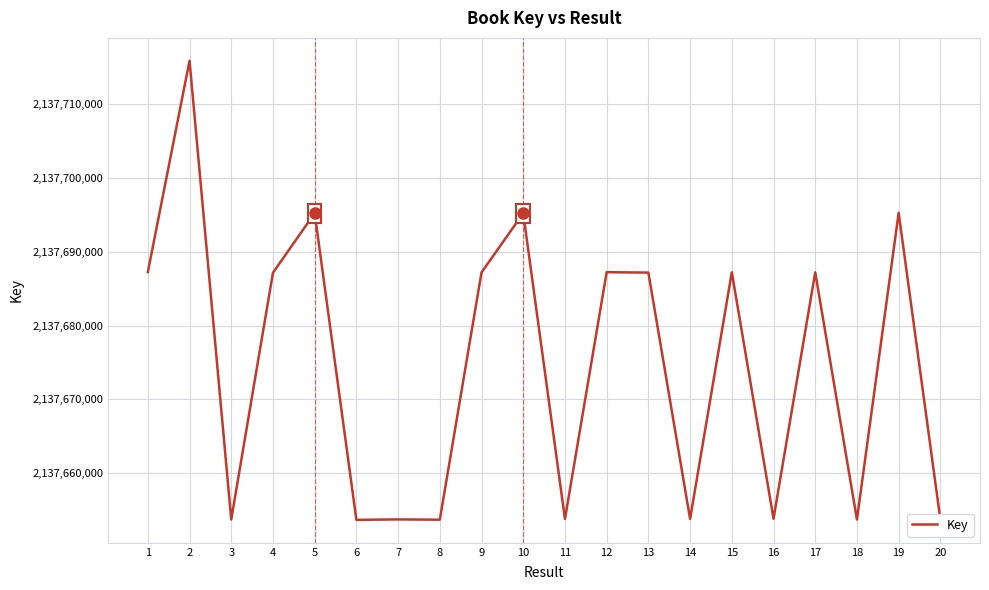

The value at 20 is 945173362. True or false?

False